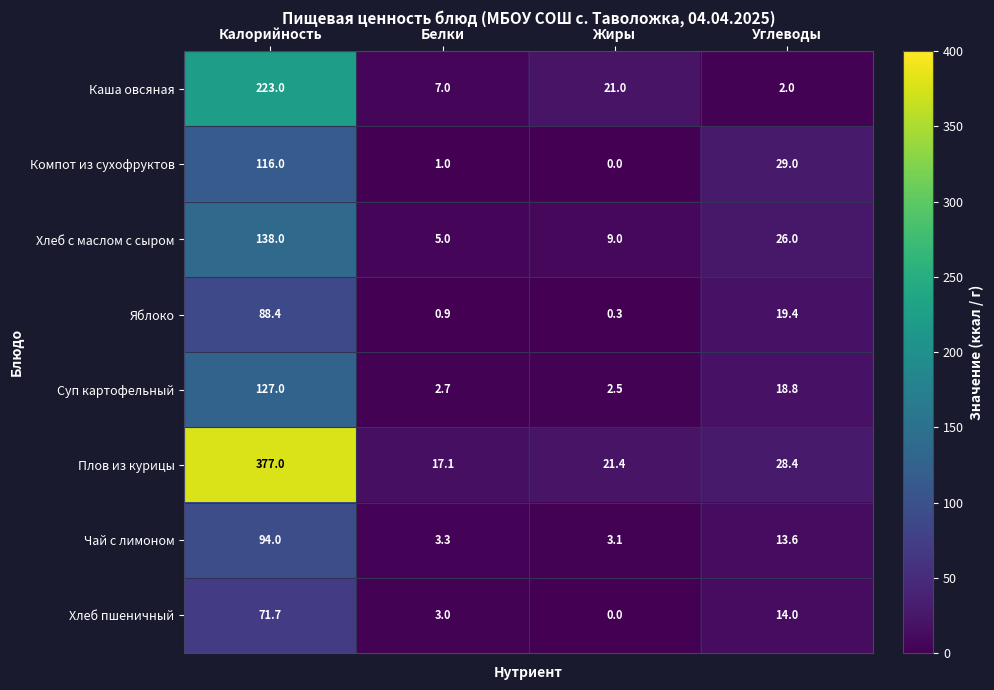

Between Калорийность and Углеводы, which series saw the biggest shift?

Плов из курицы